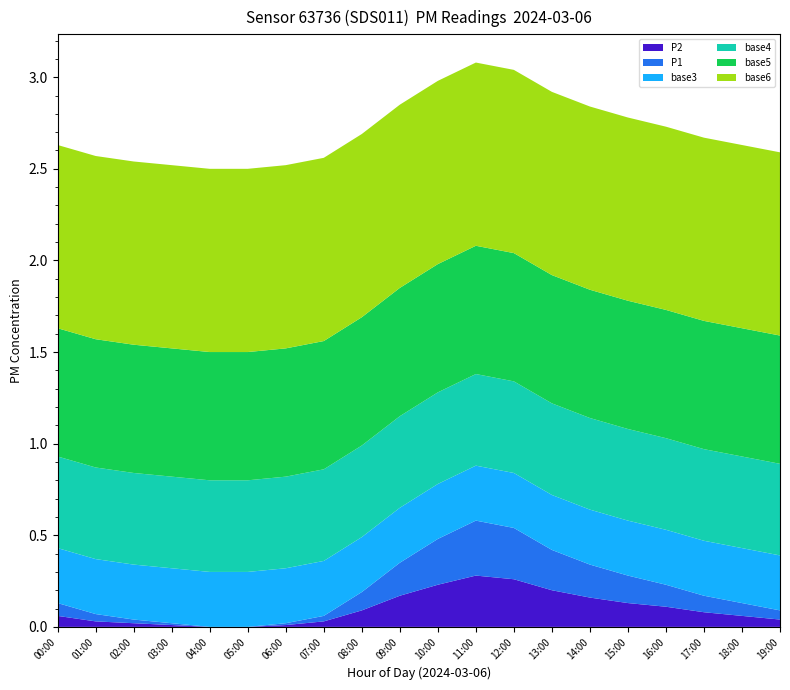

Reading left to right, extract all data points from this chart.

P1: 00:00=0.1	01:00=0.0	02:00=0.0	03:00=0.0	04:00=0.0	05:00=0.0	06:00=0.0	07:00=0.0	08:00=0.1	09:00=0.2	10:00=0.2	11:00=0.3	12:00=0.3	13:00=0.2	14:00=0.2	15:00=0.1	16:00=0.1	17:00=0.1	18:00=0.1	19:00=0.1
P2: 00:00=0.1	01:00=0.0	02:00=0.0	03:00=0.0	04:00=0.0	05:00=0.0	06:00=0.0	07:00=0.0	08:00=0.1	09:00=0.2	10:00=0.2	11:00=0.3	12:00=0.3	13:00=0.2	14:00=0.2	15:00=0.1	16:00=0.1	17:00=0.1	18:00=0.1	19:00=0.0
base3: 00:00=0.3	01:00=0.3	02:00=0.3	03:00=0.3	04:00=0.3	05:00=0.3	06:00=0.3	07:00=0.3	08:00=0.3	09:00=0.3	10:00=0.3	11:00=0.3	12:00=0.3	13:00=0.3	14:00=0.3	15:00=0.3	16:00=0.3	17:00=0.3	18:00=0.3	19:00=0.3
base4: 00:00=0.5	01:00=0.5	02:00=0.5	03:00=0.5	04:00=0.5	05:00=0.5	06:00=0.5	07:00=0.5	08:00=0.5	09:00=0.5	10:00=0.5	11:00=0.5	12:00=0.5	13:00=0.5	14:00=0.5	15:00=0.5	16:00=0.5	17:00=0.5	18:00=0.5	19:00=0.5
base5: 00:00=0.7	01:00=0.7	02:00=0.7	03:00=0.7	04:00=0.7	05:00=0.7	06:00=0.7	07:00=0.7	08:00=0.7	09:00=0.7	10:00=0.7	11:00=0.7	12:00=0.7	13:00=0.7	14:00=0.7	15:00=0.7	16:00=0.7	17:00=0.7	18:00=0.7	19:00=0.7
base6: 00:00=1.0	01:00=1.0	02:00=1.0	03:00=1.0	04:00=1.0	05:00=1.0	06:00=1.0	07:00=1.0	08:00=1.0	09:00=1.0	10:00=1.0	11:00=1.0	12:00=1.0	13:00=1.0	14:00=1.0	15:00=1.0	16:00=1.0	17:00=1.0	18:00=1.0	19:00=1.0